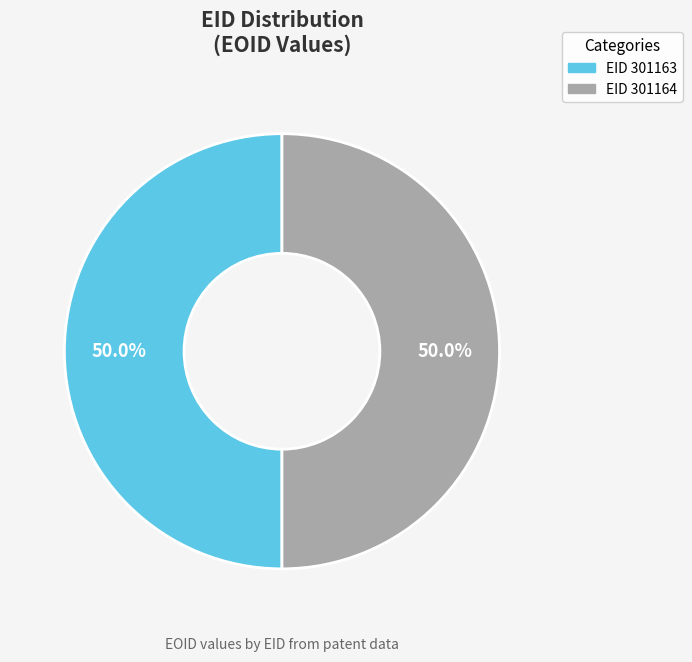

How many slices are in this pie chart?

2